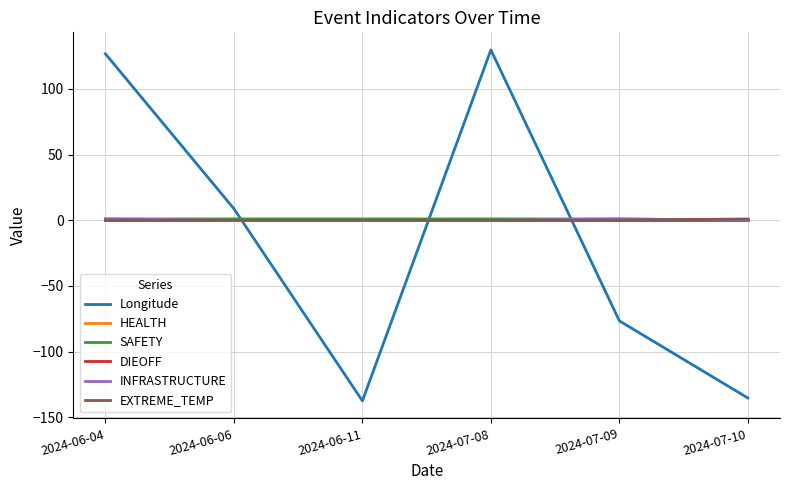

True or false: EXTREME_TEMP has a value of 1.0 at 2024-07-10.

True